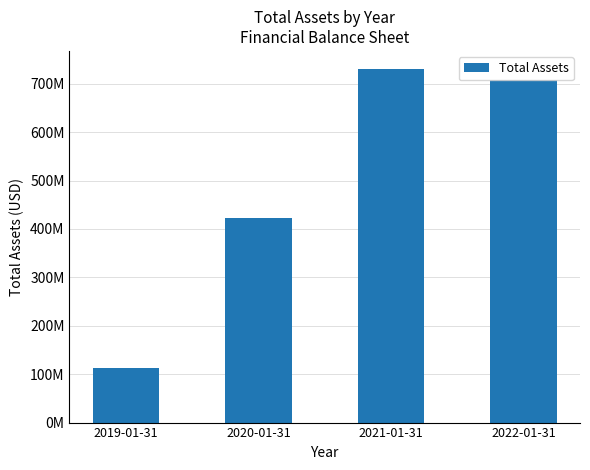

What position from the left is 2021-01-31?

3